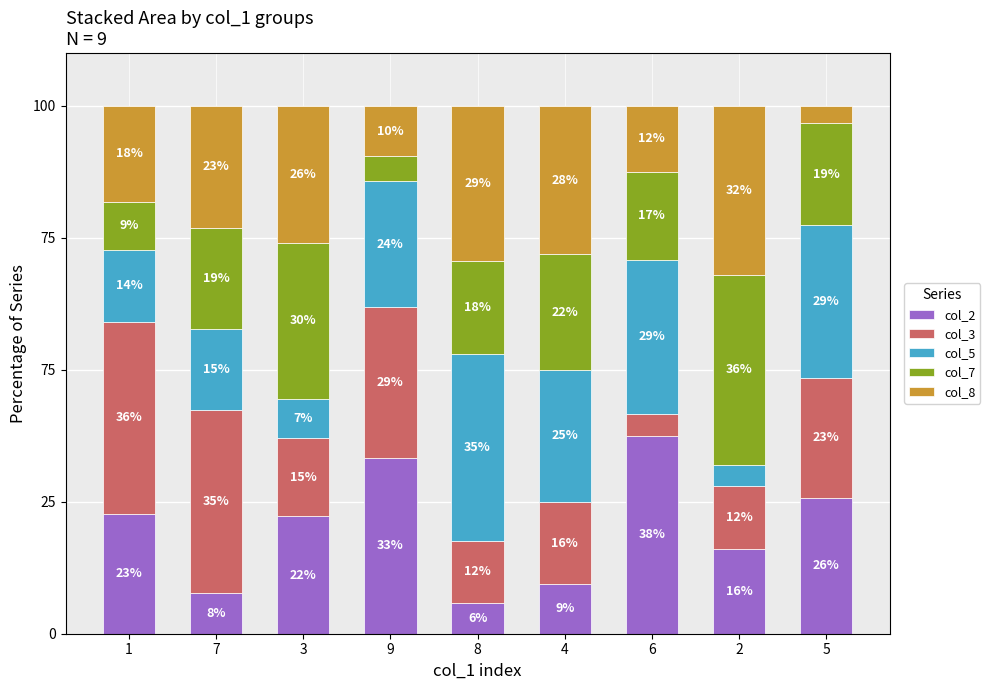

What are all the series names shown in the legend?

col_2, col_3, col_5, col_7, col_8